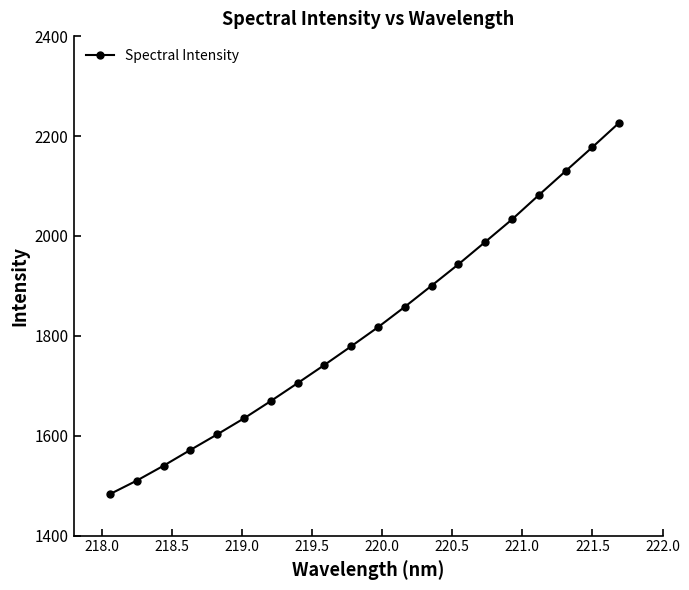

What is the smallest value displayed?

1483.1